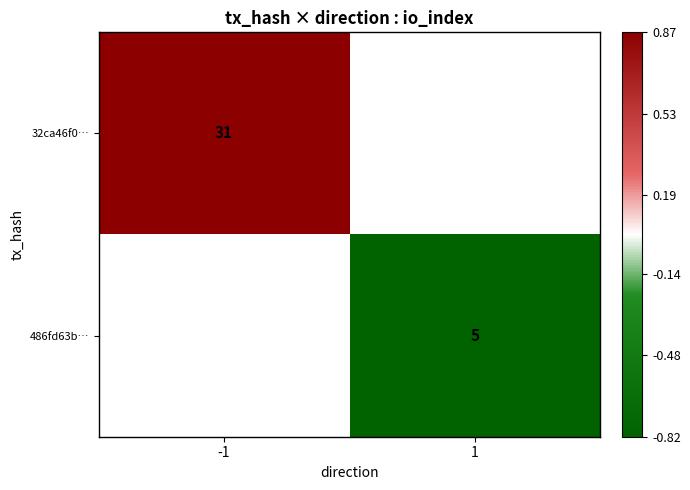

Which label corresponds to the smallest value in the chart?

1